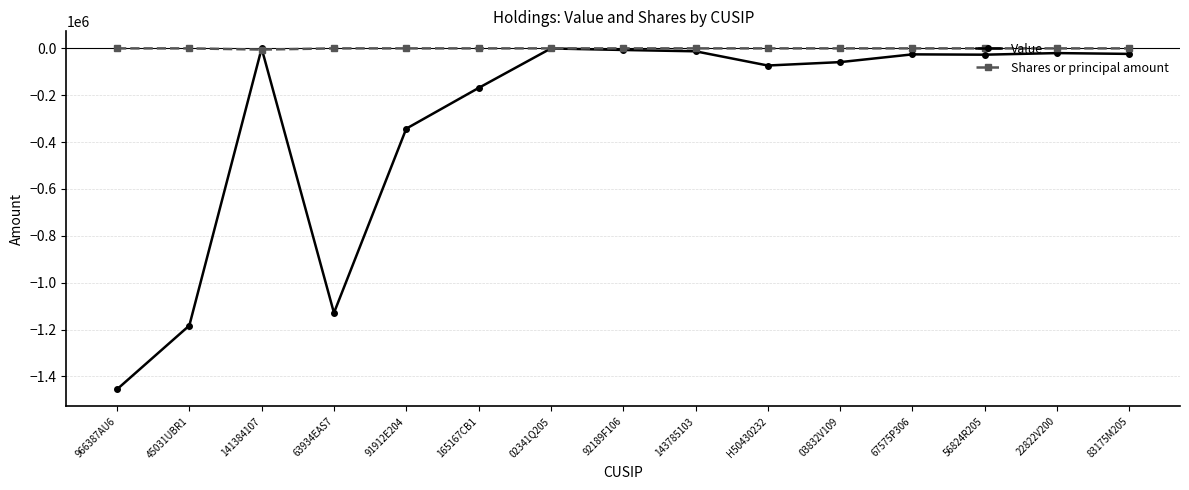

Which series has the largest total across all categories?

Shares or principal amount